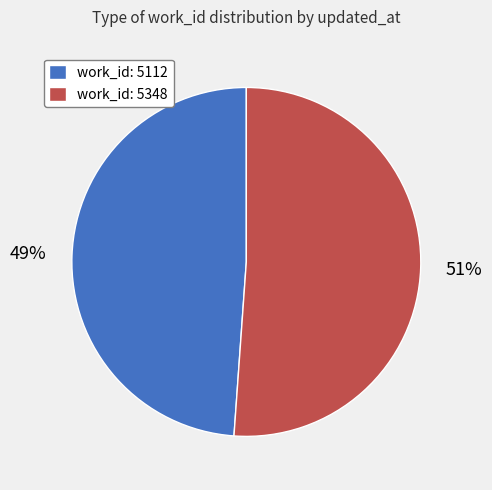

Rank the categories by value from highest to lowest.

work_id: 5348, work_id: 5112